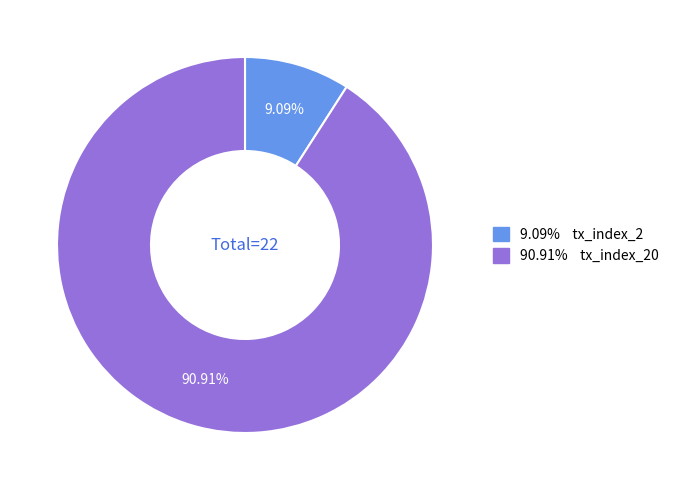

Is there any slice that represents more than half of the pie?

Yes